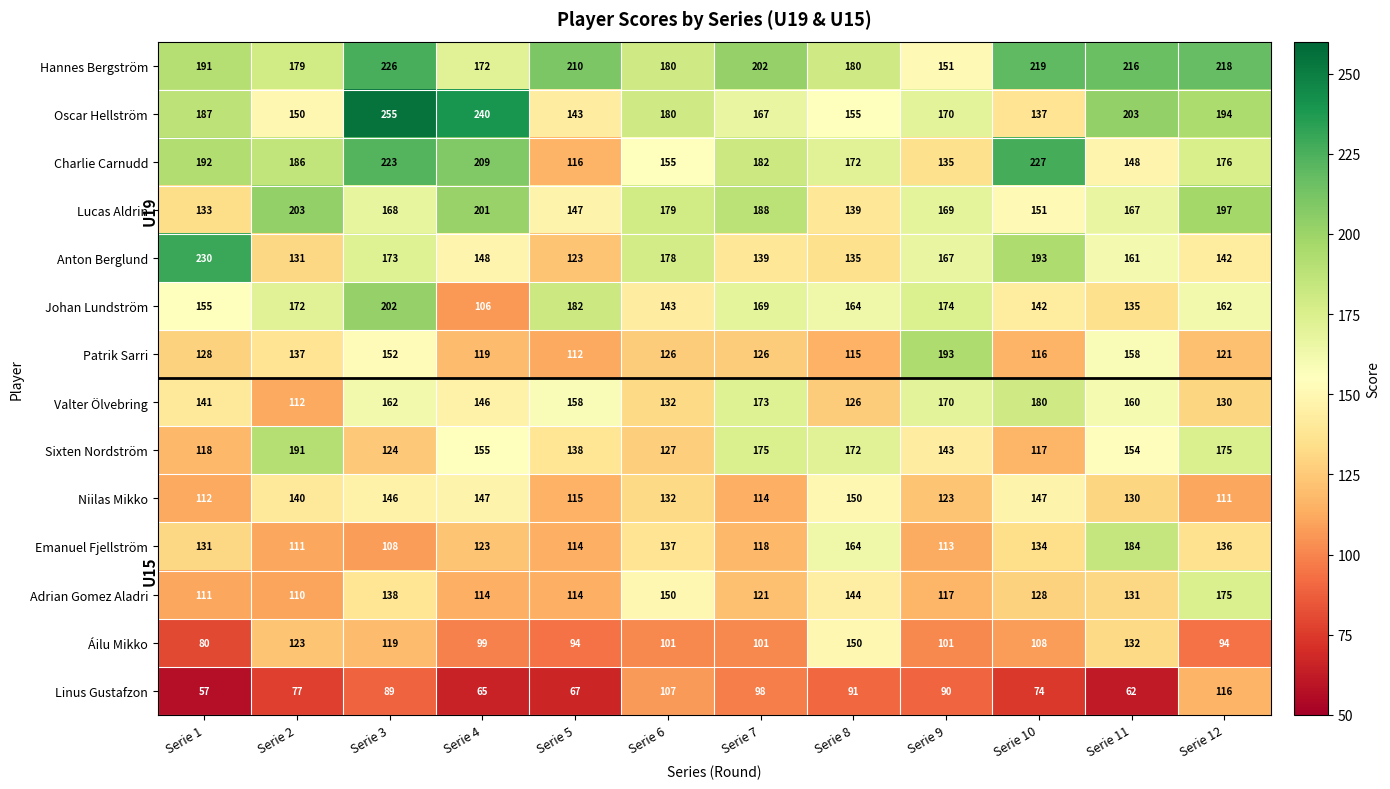

Rank the series at Serie 3 from highest to lowest value.

Oscar Hellström, Hannes Bergström, Charlie Carnudd, Johan Lundström, Anton Berglund, Lucas Aldrin, Valter Ölvebring, Patrik Sarri, Niilas Mikko, Adrian Gomez Aladri, Sixten Nordström, Áilu Mikko, Emanuel Fjellström, Linus Gustafzon